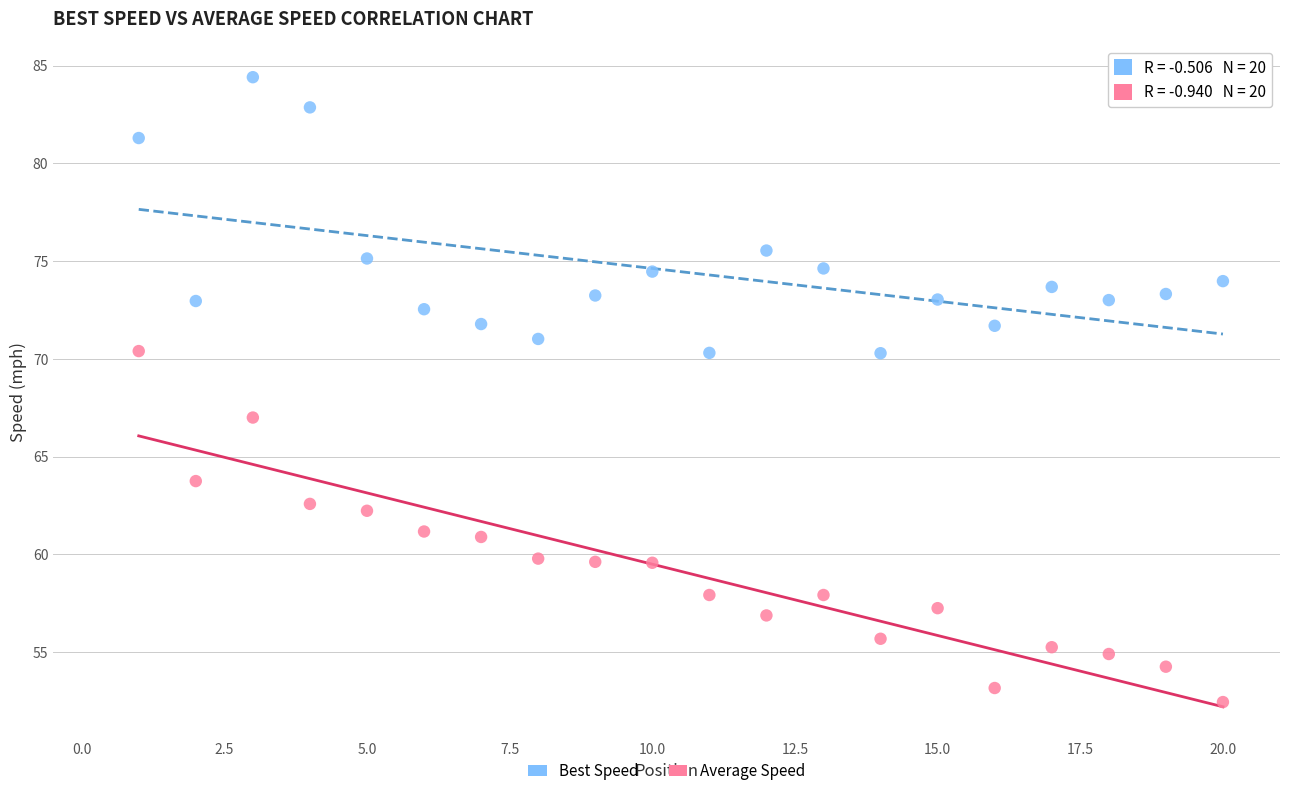

Across all data points, what is the range of Y values (max minus min)?

32.0